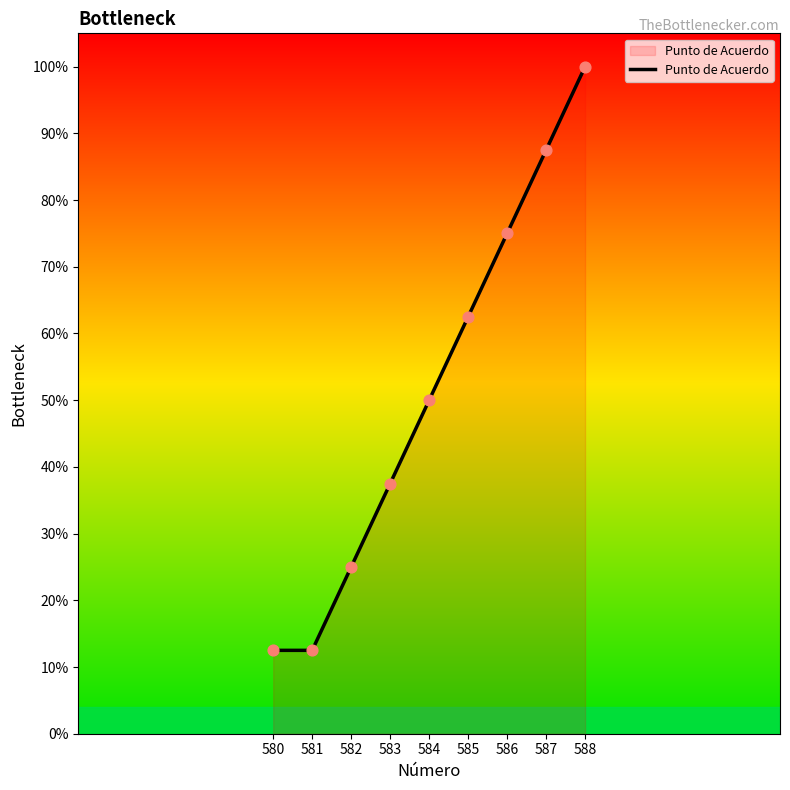

What is the change in value from 583 to 586?

+37.5